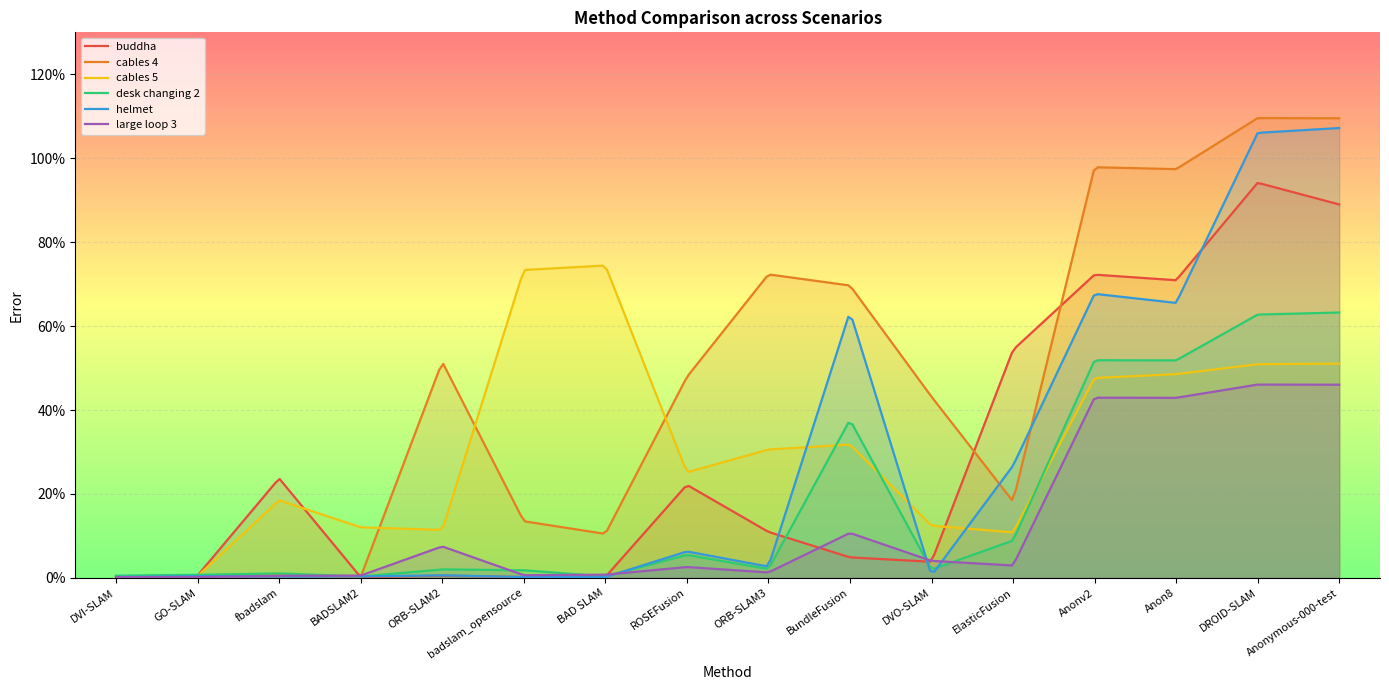

What is the maximum value shown in the chart?

109.6